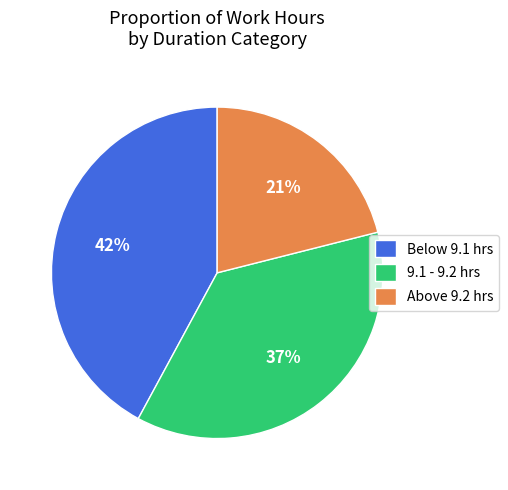

What percentage is the 9.1 - 9.2 hrs slice, to the nearest percent?

37%